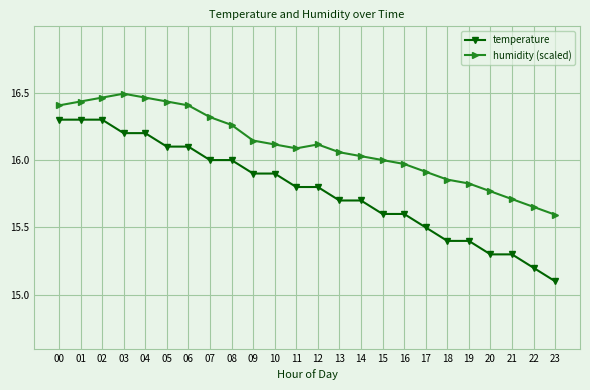

What is the total value across all series at 06?

32.5